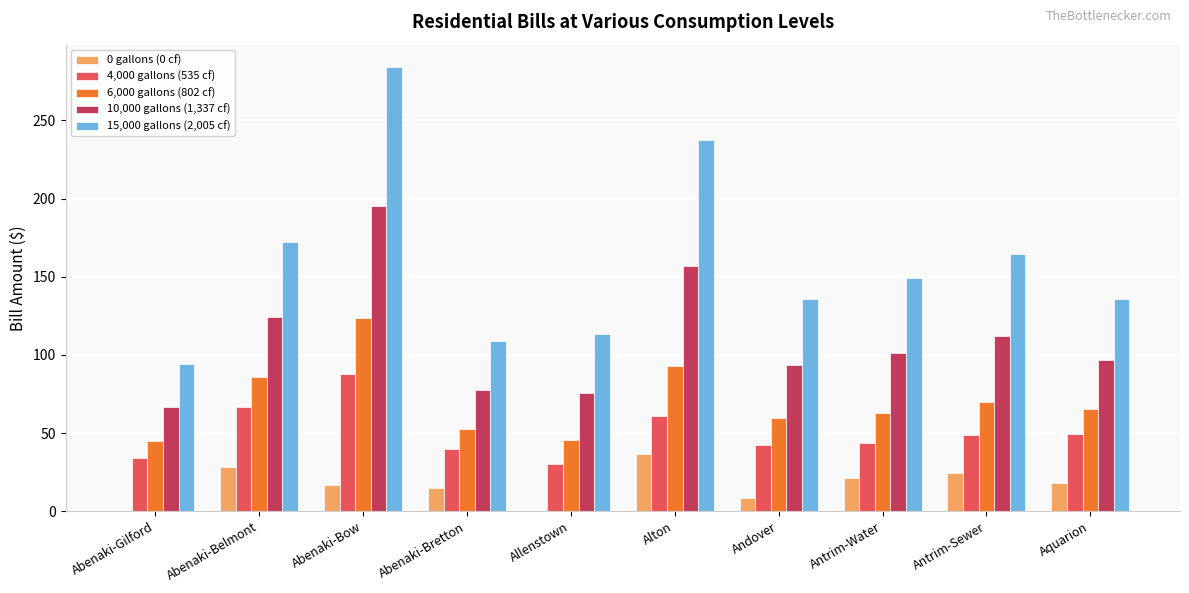

How many data points in 4,000 gallons (535 cf) are above 48?

5